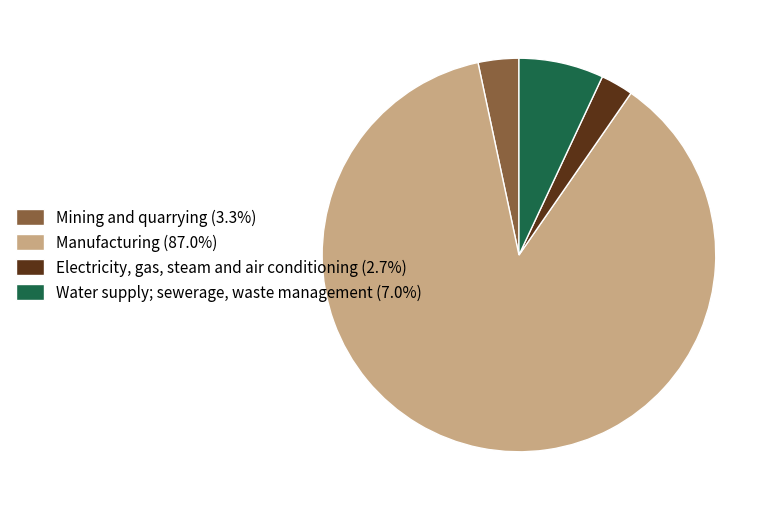

Does Mining and quarrying account for over 50% of the chart?

No